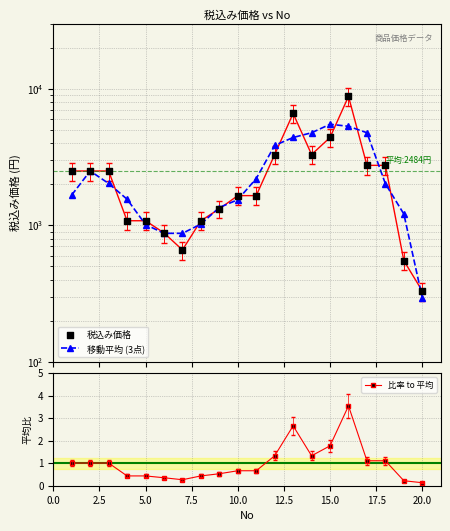

What are all the series names shown in the legend?

移動平均 (3点), 税込み価格, 比率 to 平均